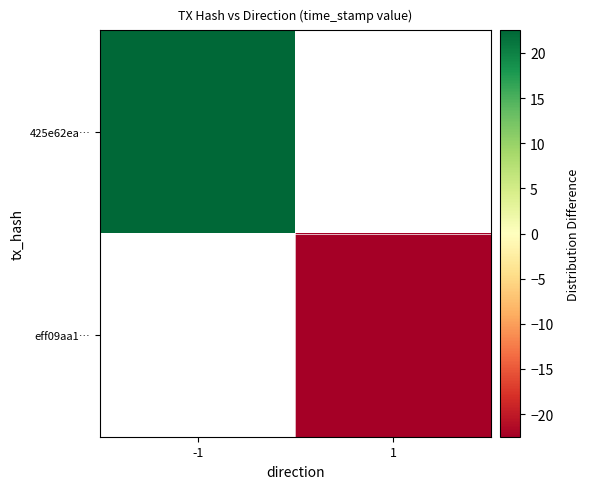

At how many categories does at least one series exceed -21?

1